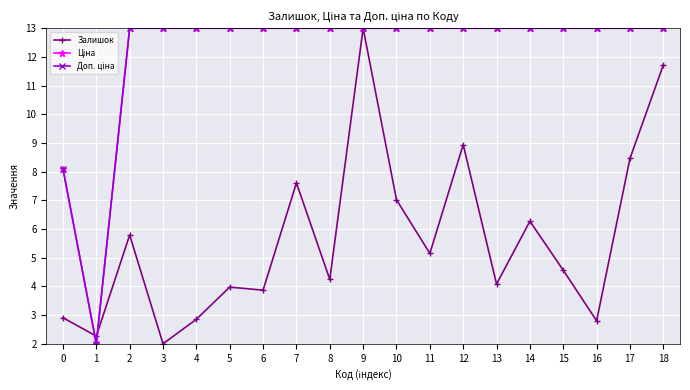

What is the value of the Залишок point at the 9th from the left?

4.2